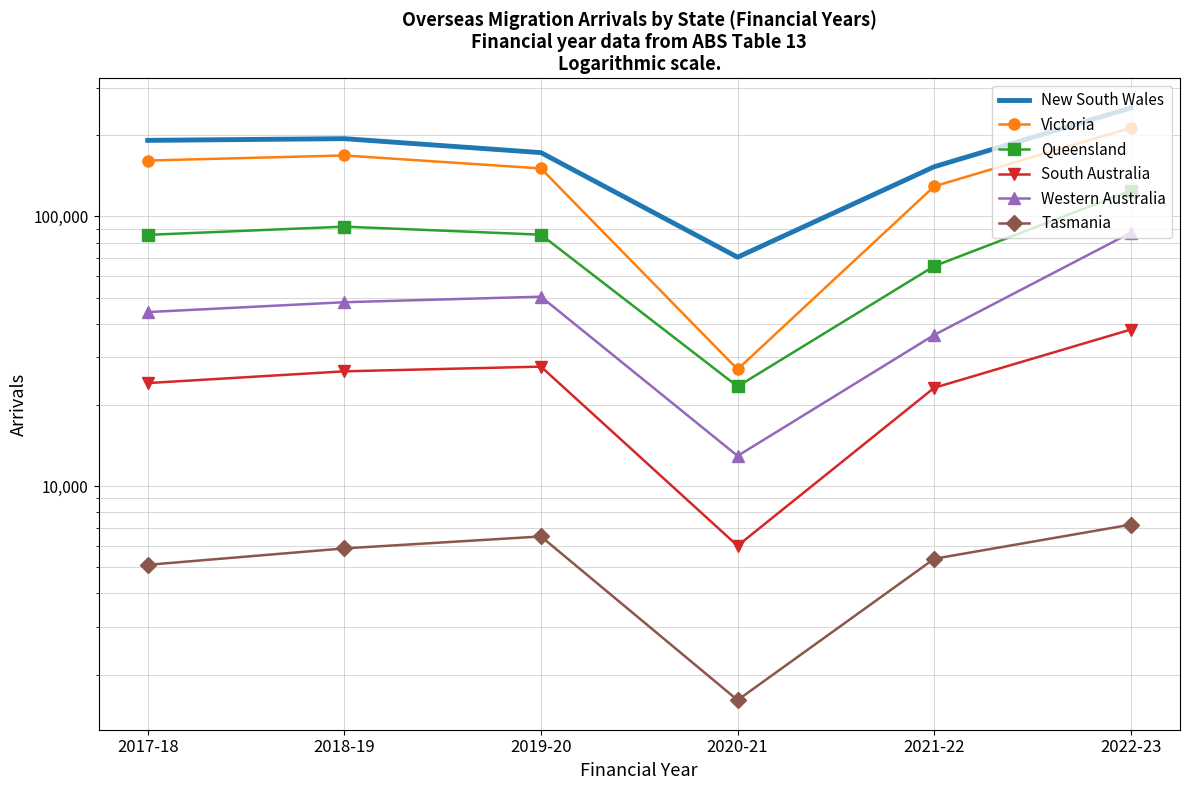

Where is New South Wales nearest to the value 161618?

2021-22